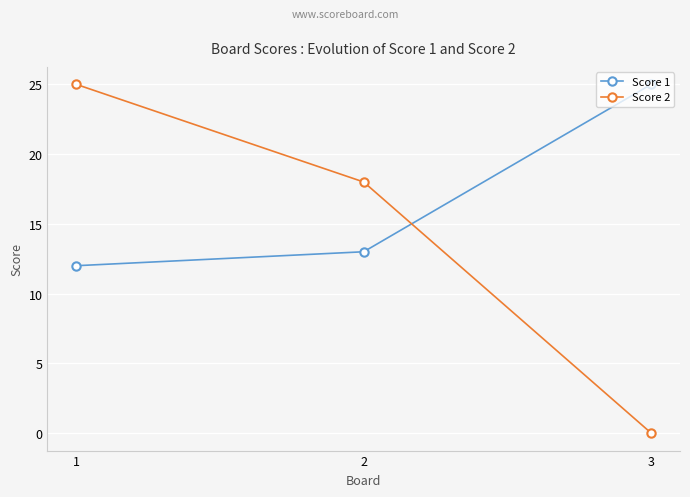

What is the average value of the Score 1 series?

17